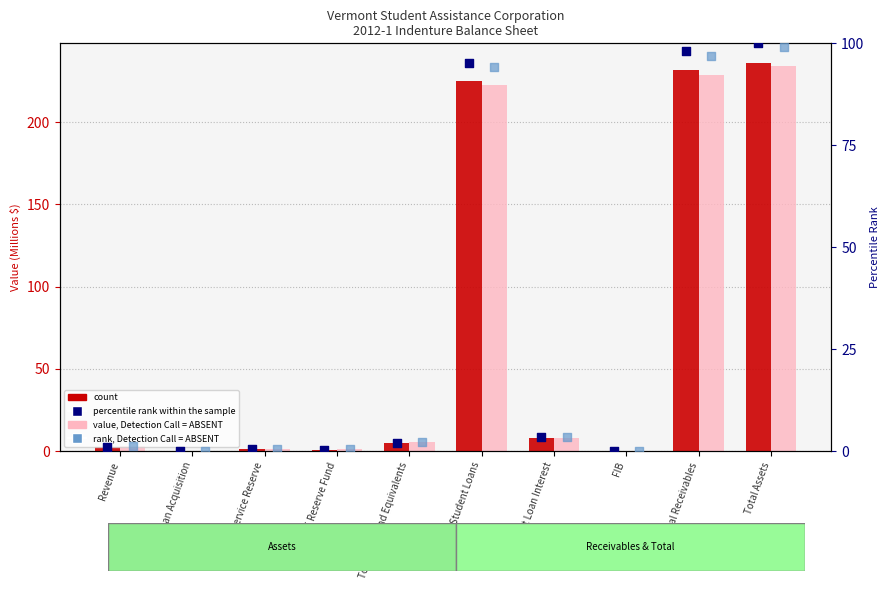

At how many categories does at least one series exceed 27?

3